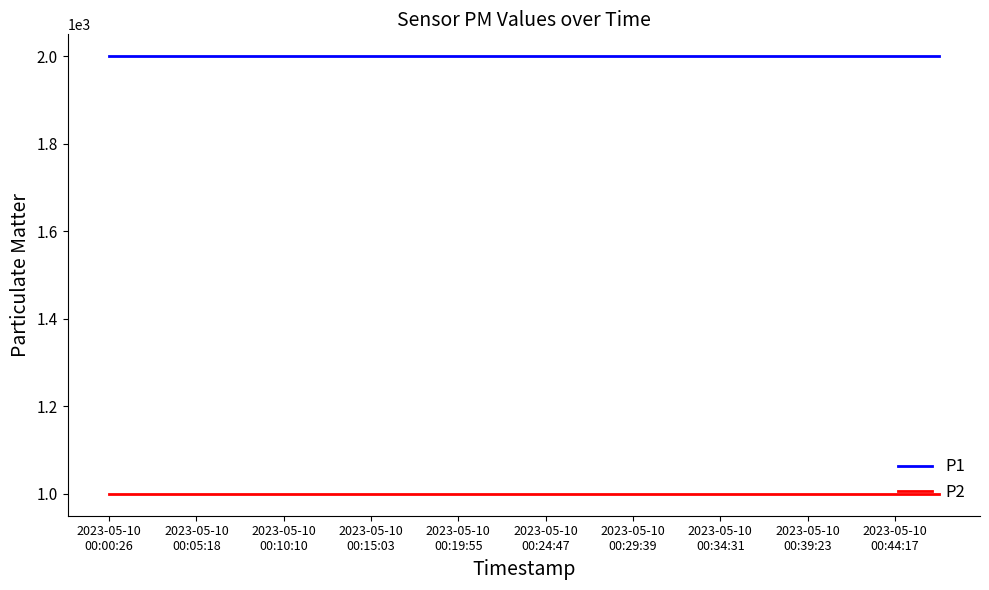

True or false: P2 and P1 cross at least once.

False